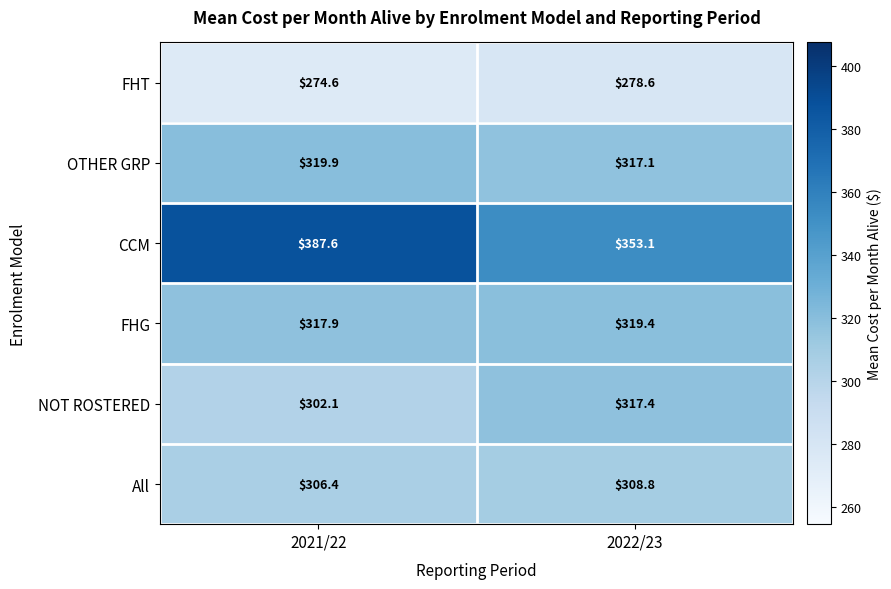

Reading left to right, extract all data points from this chart.

FHT: 274.6	278.6
OTHER GRP: 319.9	317.1
CCM: 387.6	353.1
FHG: 317.9	319.4
NOT ROSTERED: 302.1	317.4
All: 306.4	308.8